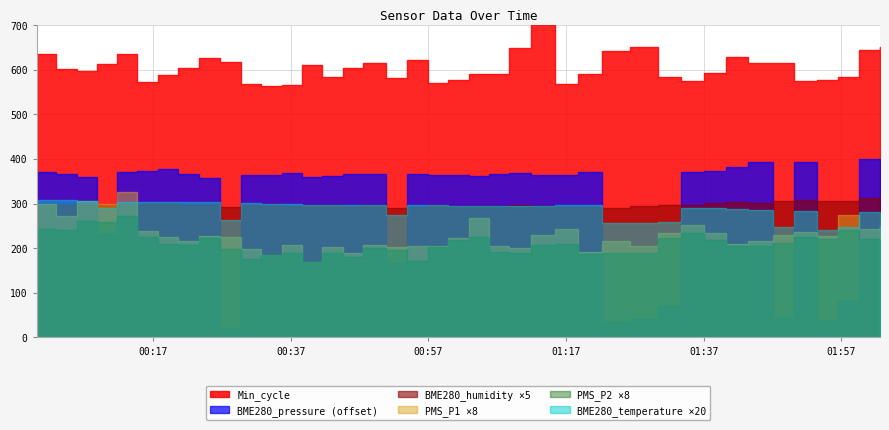

What is the difference between the BME280_humidity values at 2022/10/21 00:00:03 and 2022/10/21 01:47:04?

1.6